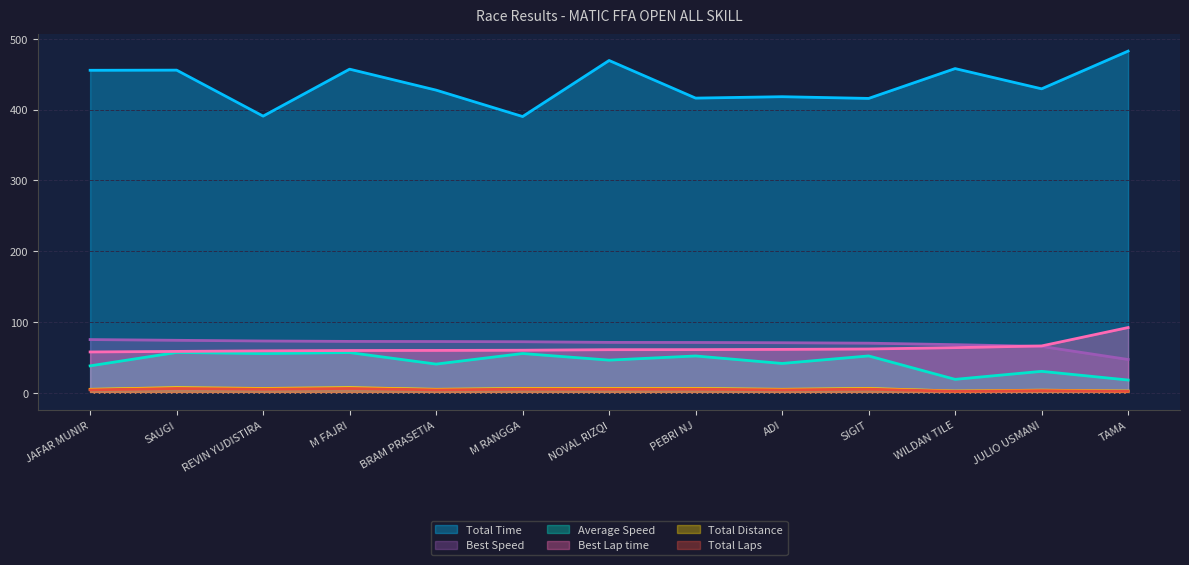

What is the spread (max minus min) of values at PEBRI NJ?

411.1